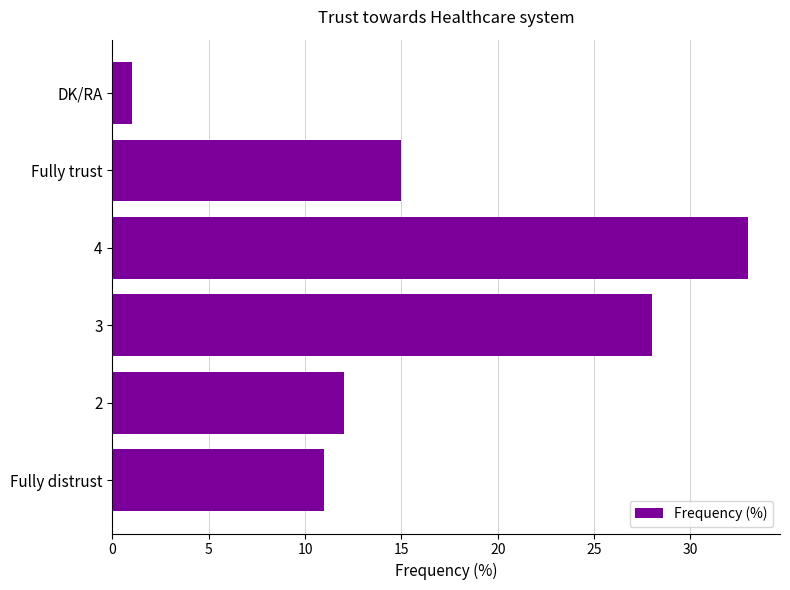

Is it true that the value at 4 is 57?

False